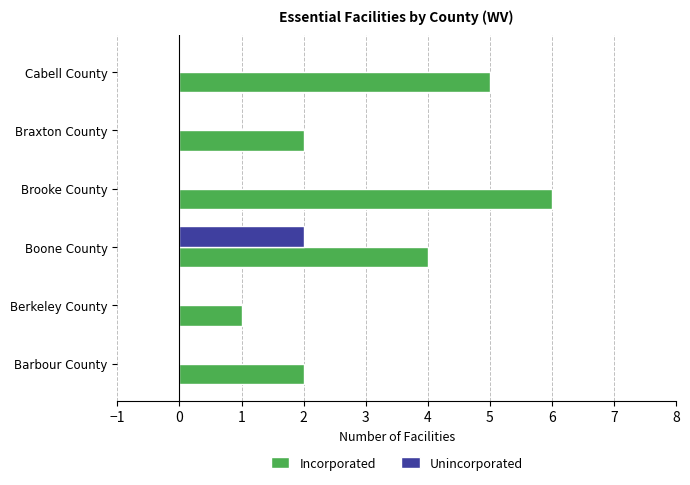

How many categories are shown in the chart?

6